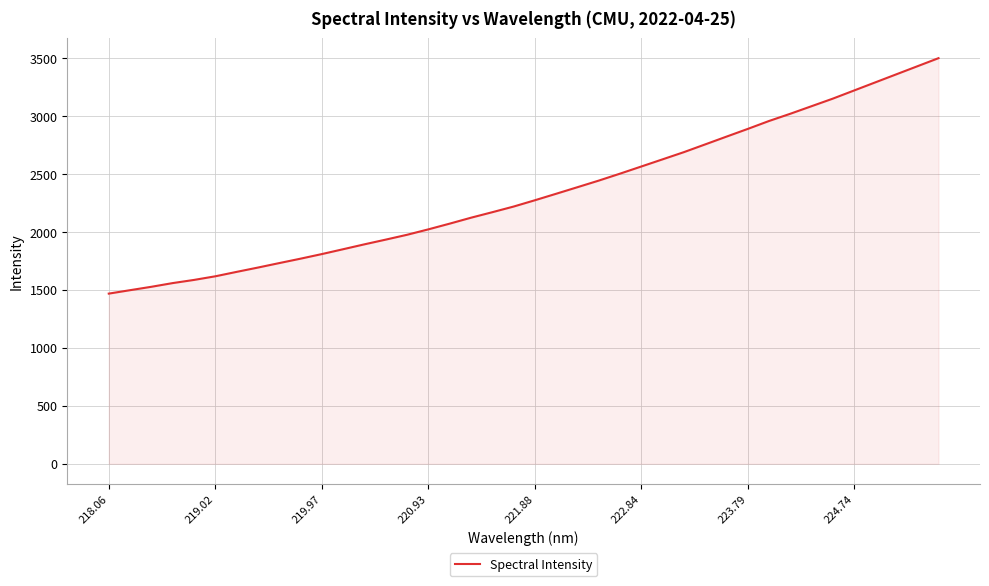

What is the difference between the maximum and minimum values?

2031.6